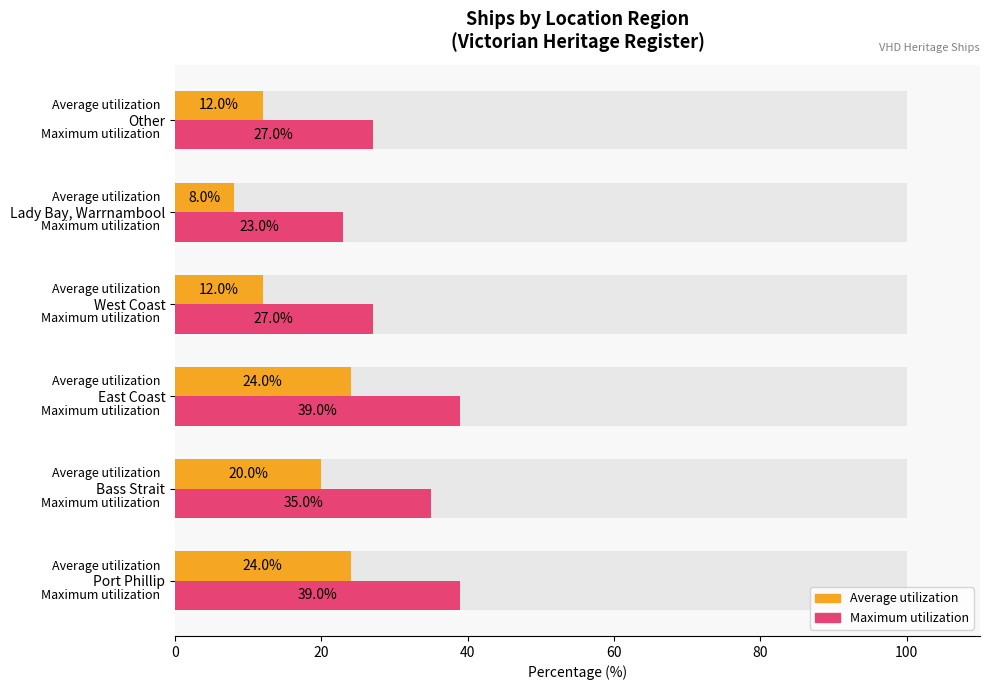

How many series are shown in this chart?

2